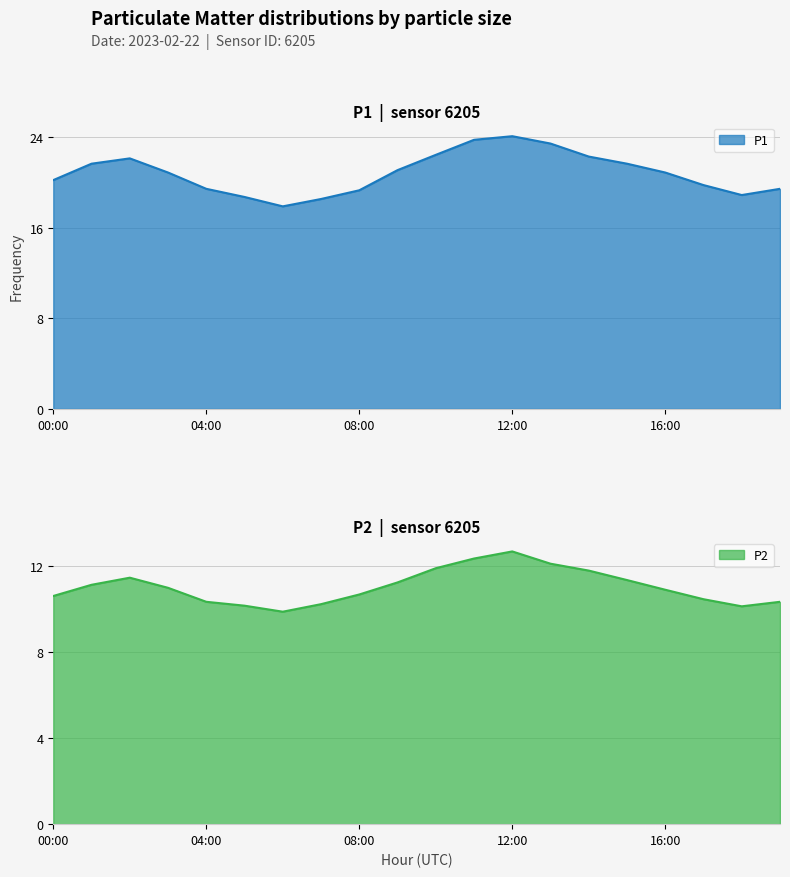

What is the difference between the P2 values at 12:00 and 11:00?

0.3